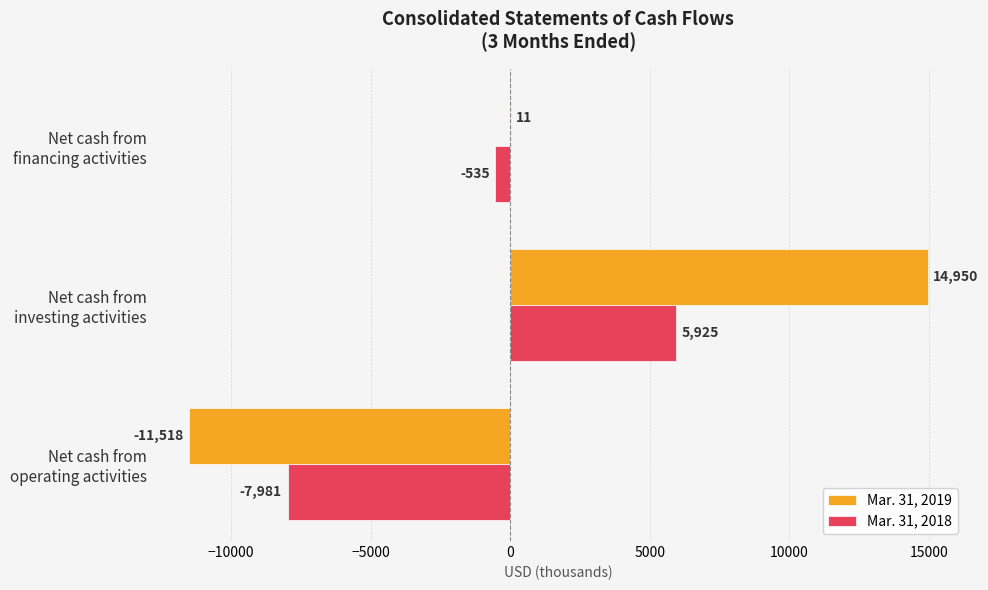

What is the maximum value for Mar. 31, 2018?

5925